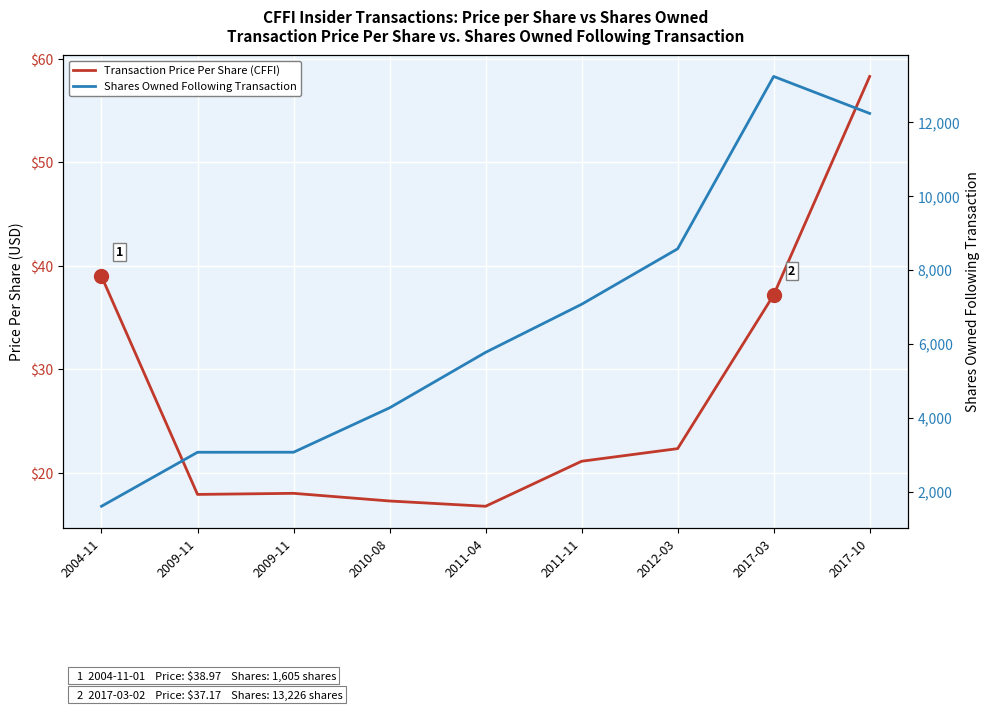

True or false: Transaction Price Per Share (CFFI) and Shares Owned Following Transaction cross at least once.

False